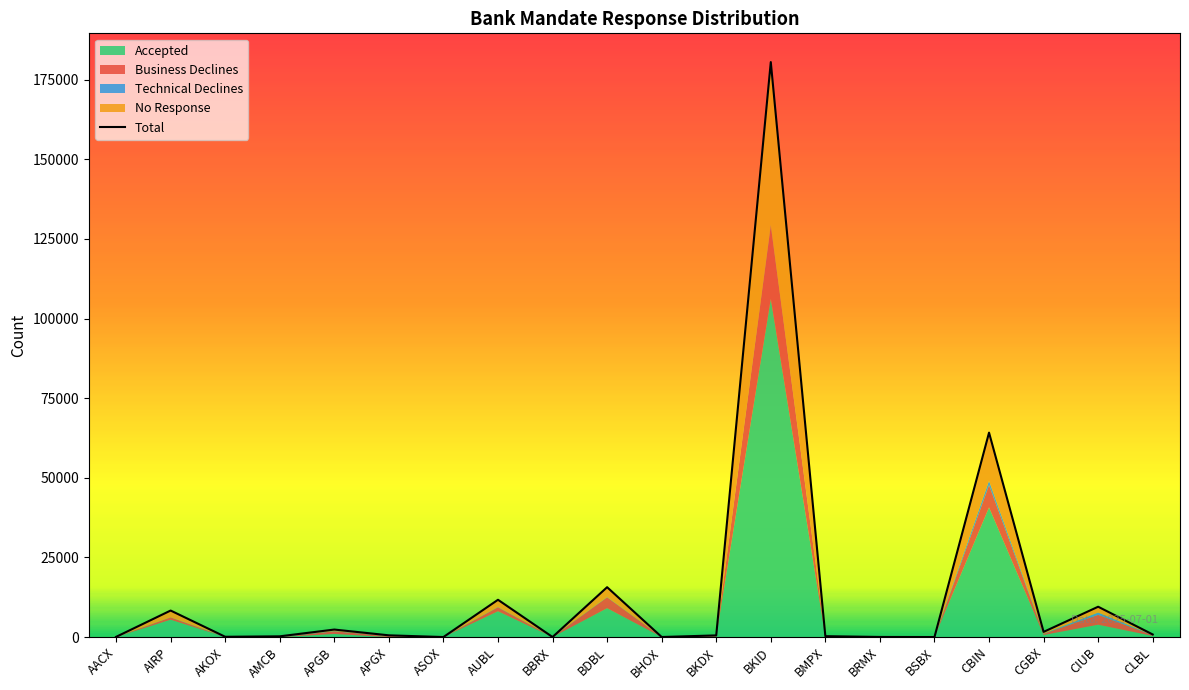

List the labels in order of value, smallest first.

ASOX, BSBX, BBRX, BHOX, BRMX, AACX, AKOX, AMCB, BMPX, BKDX, APGX, CLBL, CGBX, APGB, AIRP, CIUB, AUBL, BDBL, CBIN, BKID